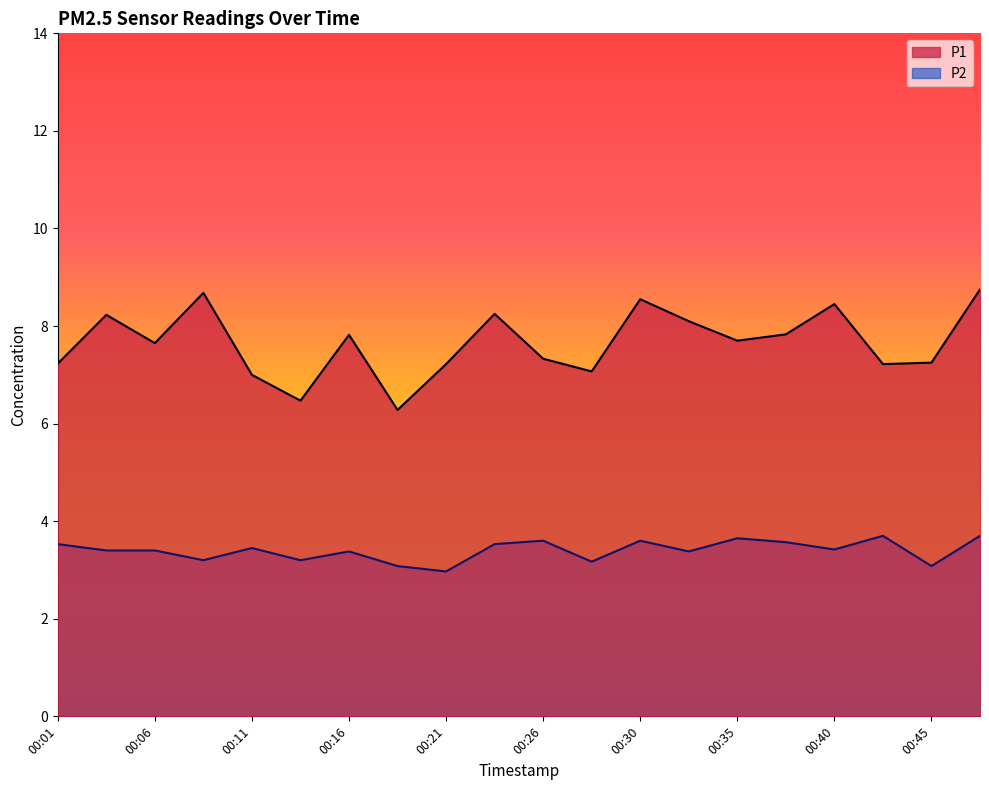

What are all the series names shown in the legend?

P1, P2